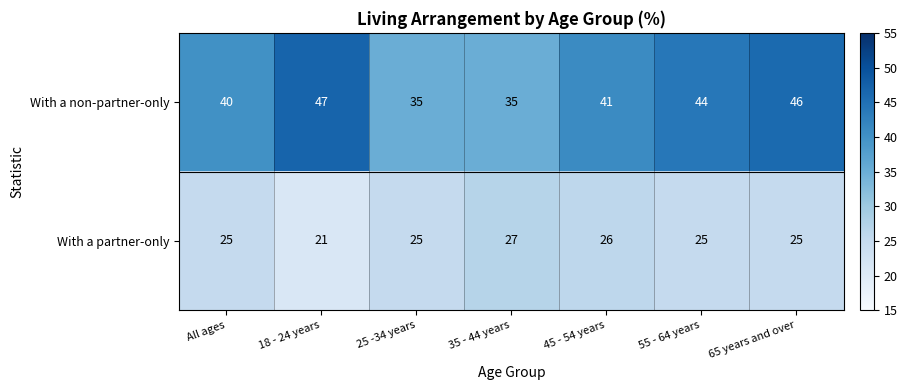

What is the approximate value of With a non-partner-only at 18 - 24 years?

47